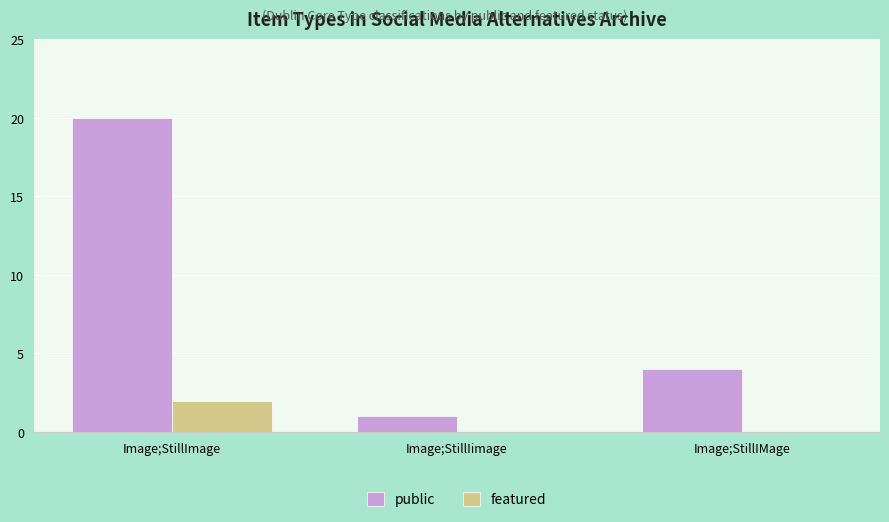

How many groups of bars are there?

3